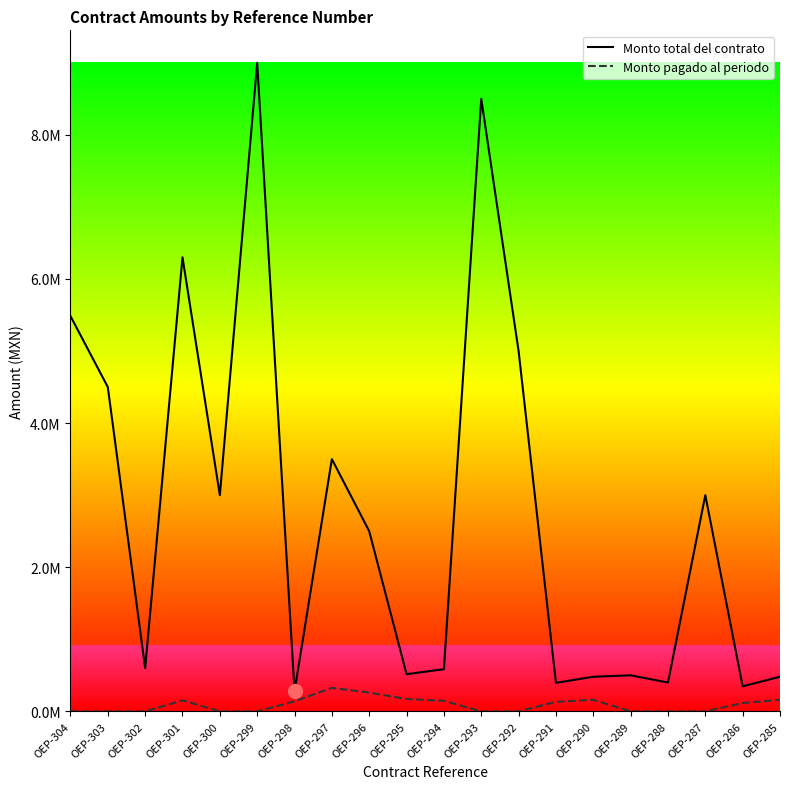

List the series in order of their peak value, highest first.

Monto total del contrato, Monto pagado al periodo